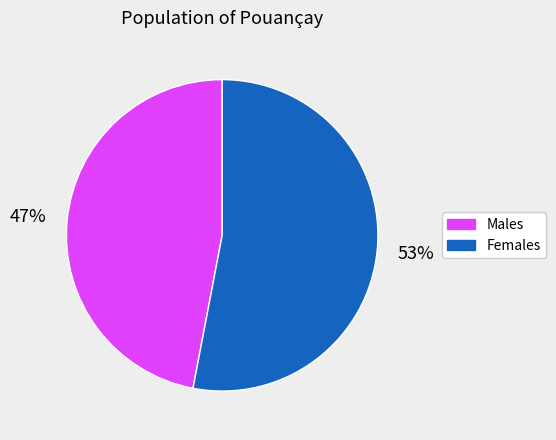

To the nearest percent, what is the average slice percentage?

50%